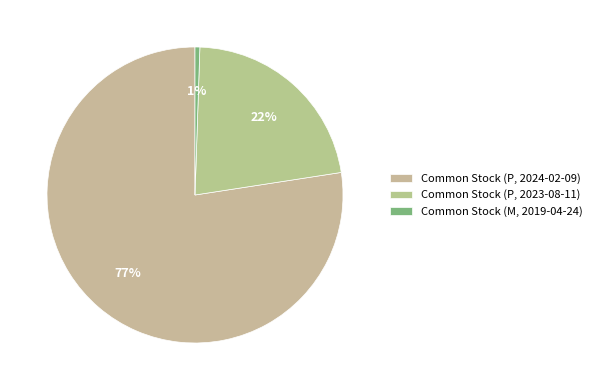

Is there a majority slice in this chart?

Yes